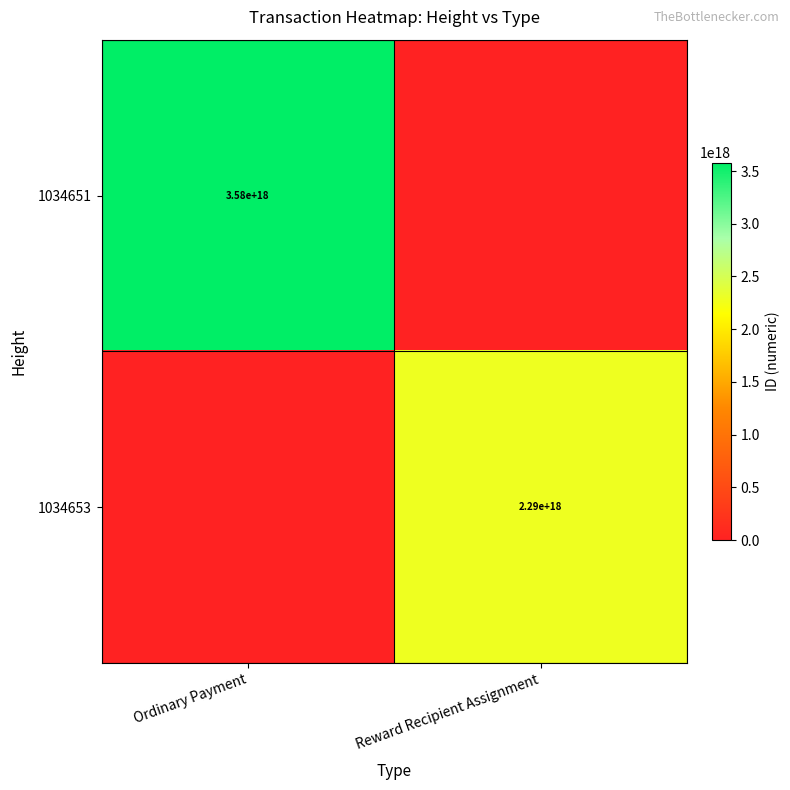

Is the value of 1034651 at Ordinary Payment greater than the value of 1034653 at Reward Recipient Assignment?

Yes